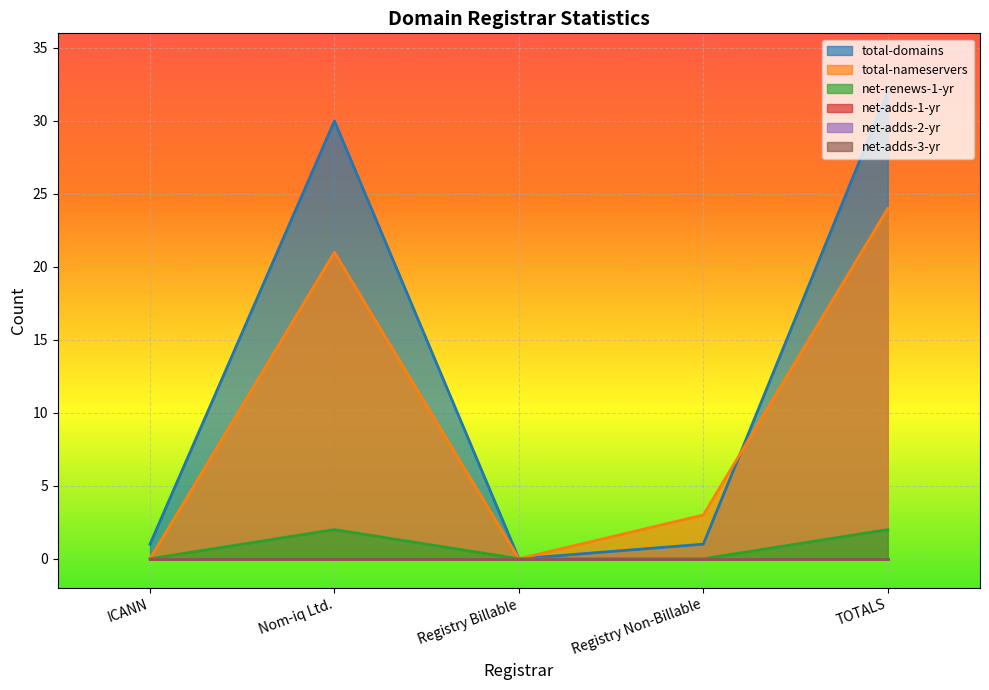

What is the sum of the total-domains values at TOTALS and Registry Non-Billable?

33